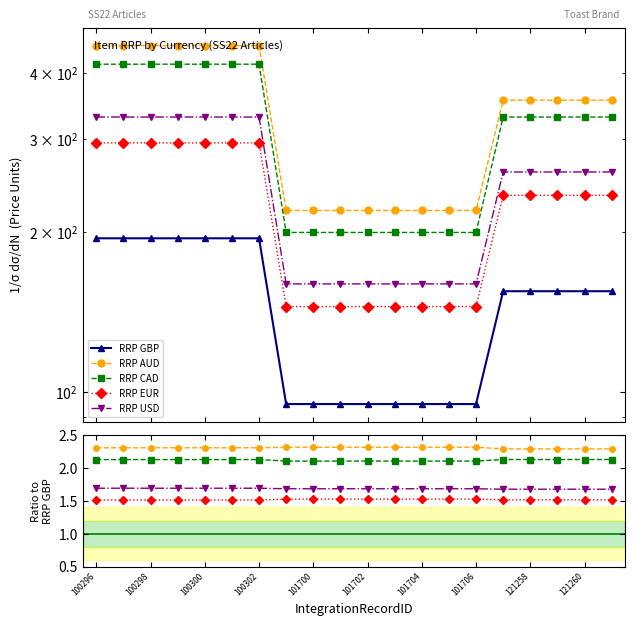

What are all the series names shown in the legend?

RRP GBP, RRP AUD, RRP CAD, RRP EUR, RRP USD